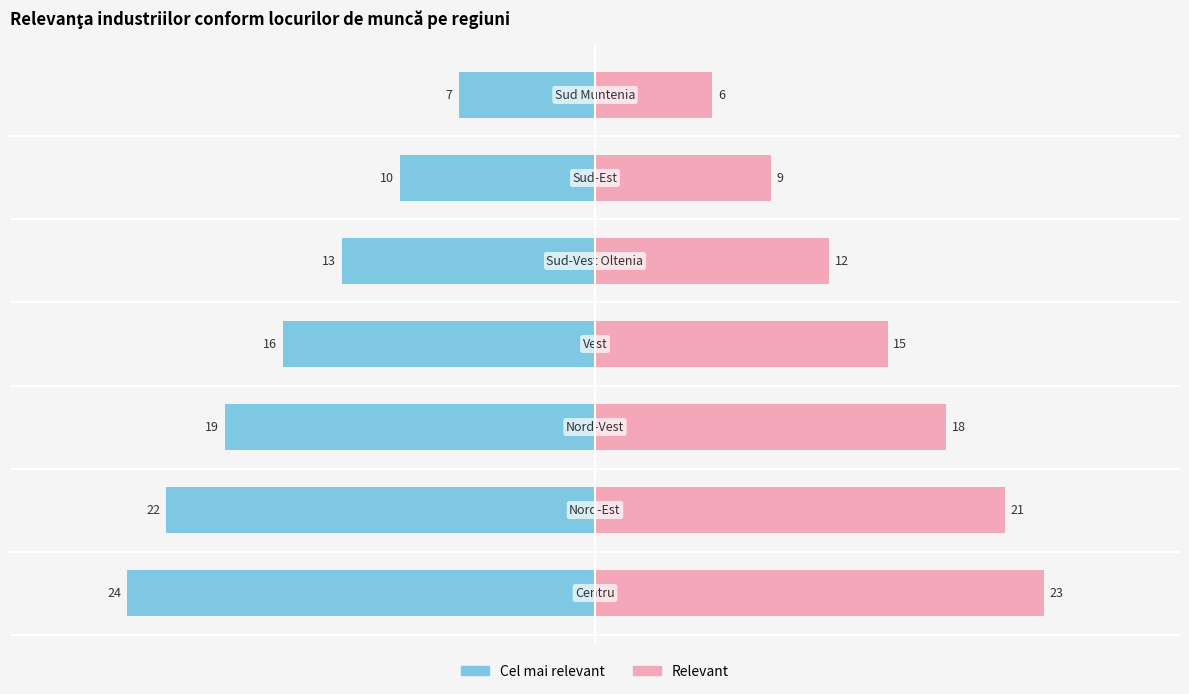

Count the number of data series in this chart.

2